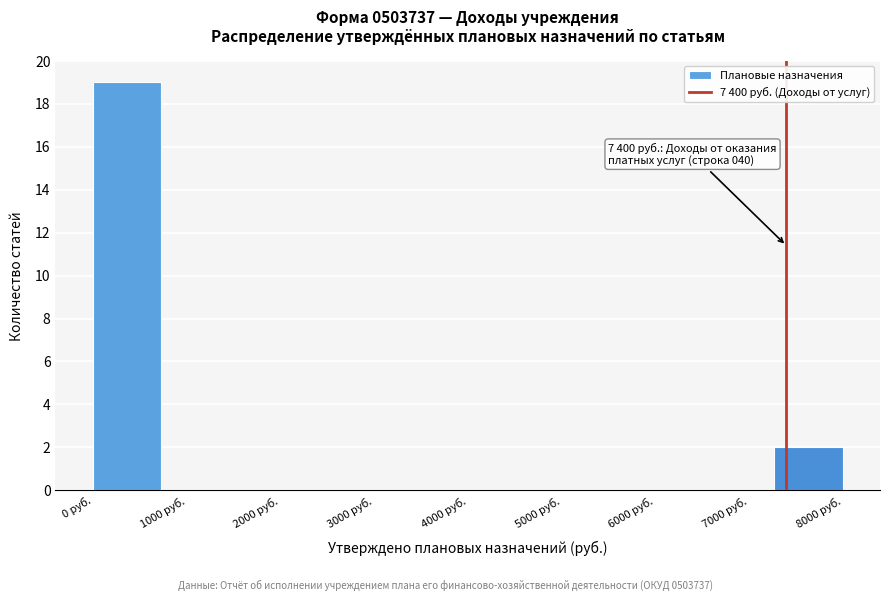

Which range on the x-axis has the tallest bar?

0 to 700